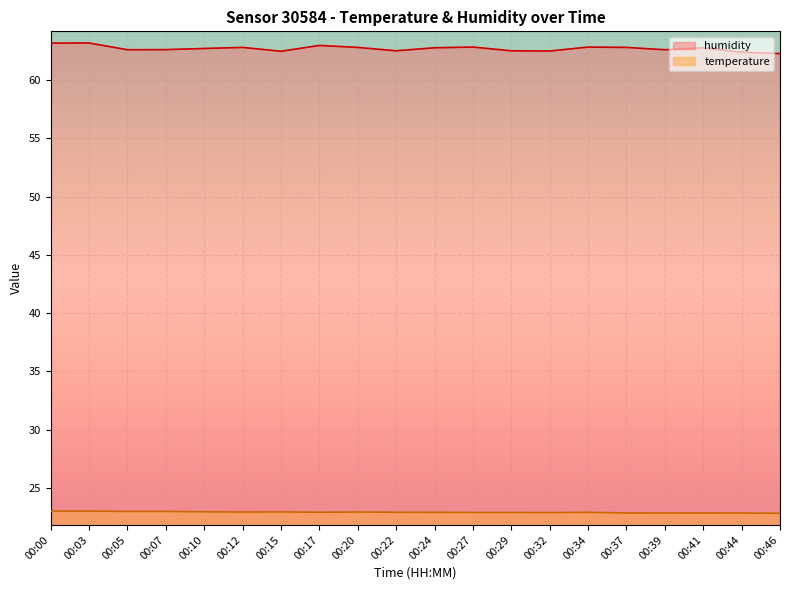

Reading left to right, list all the values displayed in this chart.

temperature: 23.0	23.0	23.0	23.0	23.0	22.9	22.9	22.9	22.9	22.9	22.9	22.9	22.9	22.9	22.9	22.9	22.9	22.9	22.9	22.8
humidity: 63.2	63.2	62.6	62.6	62.7	62.8	62.5	63.0	62.8	62.5	62.8	62.8	62.5	62.5	62.8	62.8	62.6	62.8	62.4	62.3